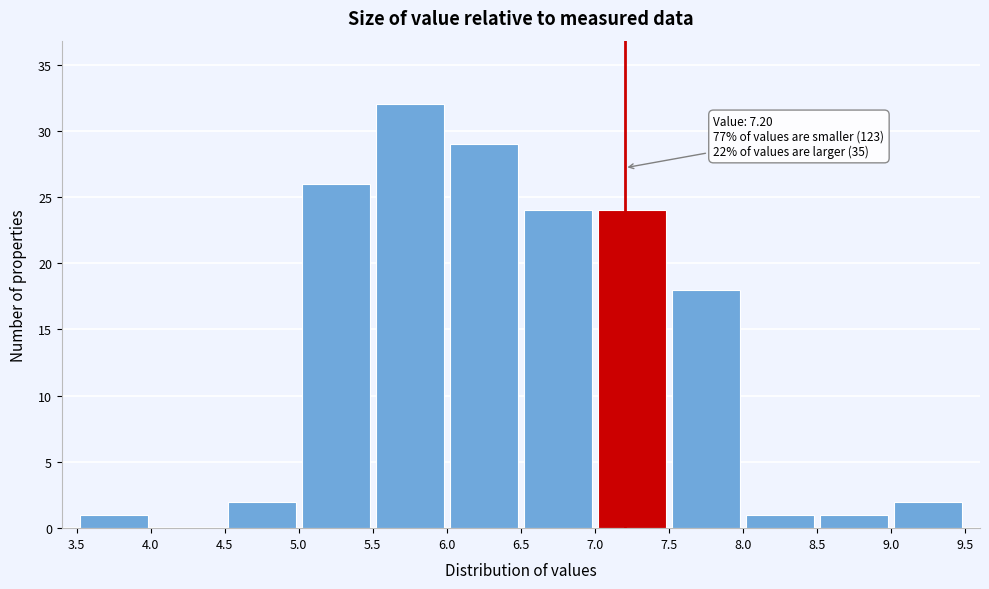

Over which range of the x-axis is the bar tallest?

5.5 to 6.0